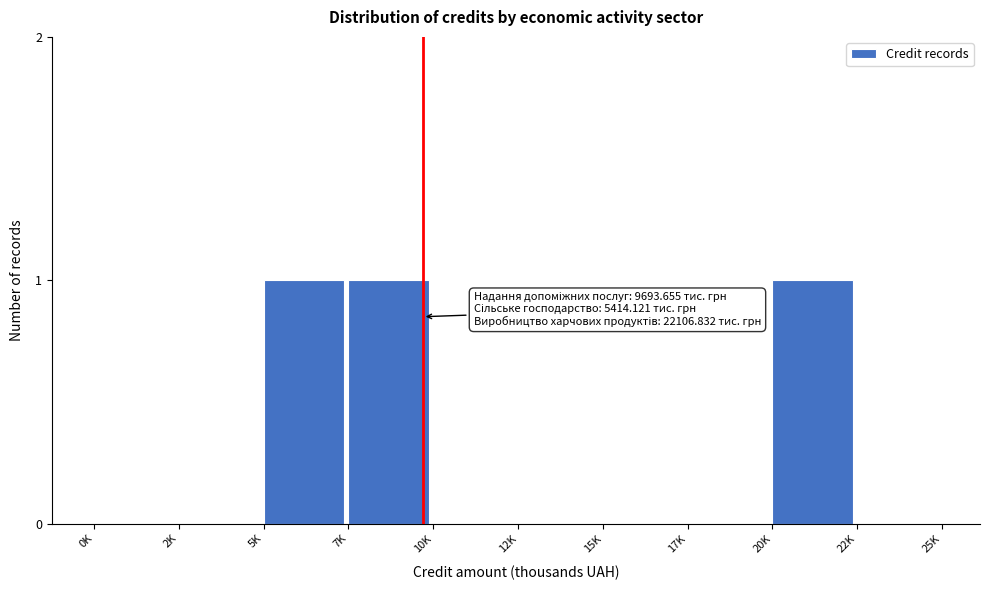

Reading right to left, transcribe all the data shown in this chart.

22K=0	20K=1	17K=0	15K=0	12K=0	10K=0	7K=1	5K=1	2K=0	0K=0